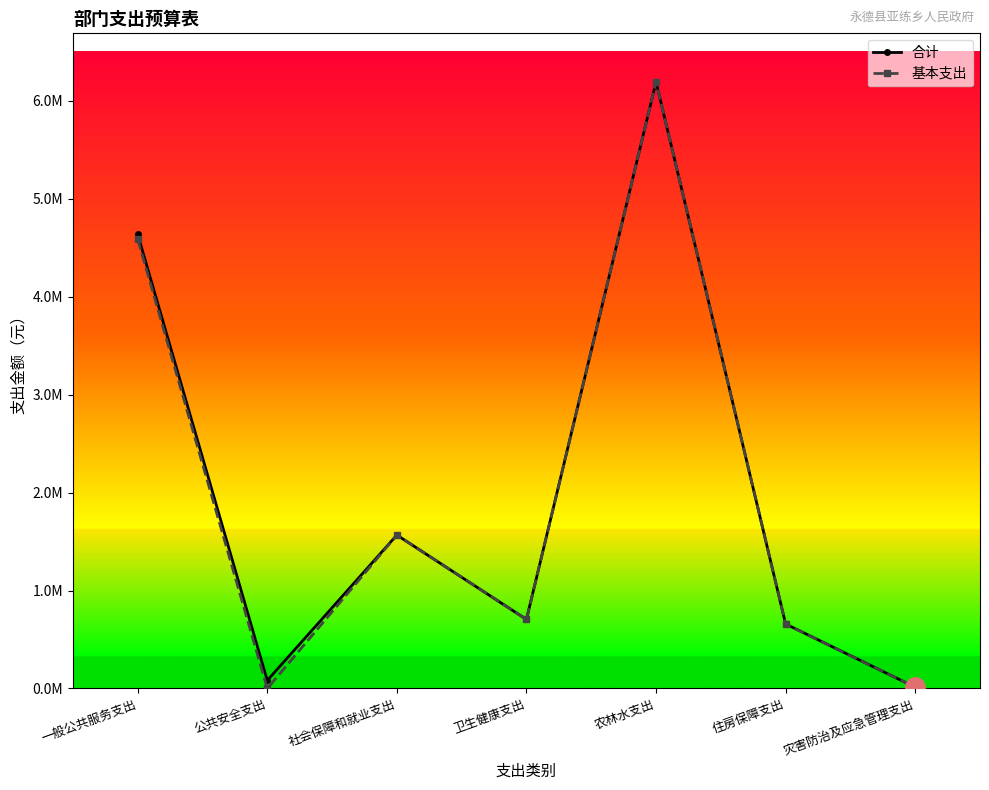

What are all the series names shown in the legend?

合计, 基本支出